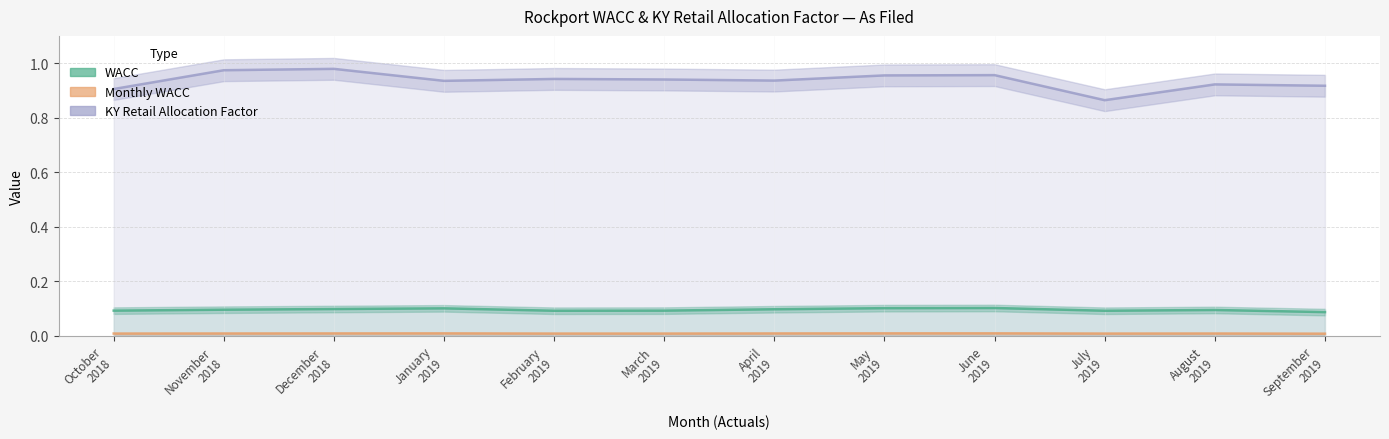

Is the value of WACC at August
2019 greater than the value of Monthly WACC at September
2019?

Yes